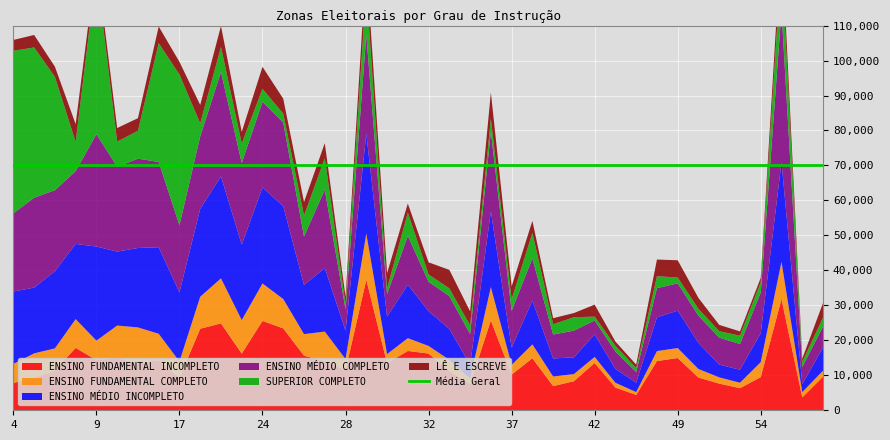

Reading left to right, list all the values displayed in this chart.

ENSINO FUNDAMENTAL INCOMPLETO: 7804	9267	11368	17845	14328	14939	13361	14265	9266	23309	24844	16194	25544	23410	15607	14022	11464	37311	13433	16966	16209	11212	7473	25692	10196	14871	6911	8308	13529	6482	4396	14069	14944	9341	7627	6318	9485	31780	3690	9593
ENSINO FUNDAMENTAL COMPLETO: 5464	7011	6325	8228	5585	9290	10332	7616	4688	9160	12877	9601	10716	8395	6179	8479	3183	13217	2622	3654	2189	3215	1644	9539	2777	3978	2744	2037	1722	1388	801	2859	2849	2461	1785	1558	4277	10680	1492	1733
ENSINO MÉDIO INCOMPLETO: 20687	18803	22075	21492	26911	21146	22710	24725	19745	25150	29176	21572	27466	26549	14048	18182	8139	28535	10718	15267	9929	8837	3894	21623	4947	12512	5158	4787	6453	3968	2696	9652	10695	7460	3659	3713	8286	28470	2299	6652
ENSINO MÉDIO COMPLETO: 22344	25705	23158	20802	32108	24263	25531	24405	19218	20680	29846	23319	24461	23901	13851	22410	6088	28316	6451	13964	8427	9387	8787	22832	10508	12082	6835	7634	3980	4955	3050	8345	7798	7780	7699	7359	11637	43318	4888	5988
SUPERIOR COMPLETO: 46474	42950	32428	8368	46607	7175	7971	33954	43070	3746	7146	5581	3712	2561	5968	8993	1438	13536	1574	6654	2066	2200	2461	3717	3288	7313	2943	3836	1092	1640	1118	3414	1668	1955	1850	2359	2922	14883	1484	2538
LÊ E ESCREVE: 3115	3574	2893	5082	3010	3890	3611	4759	3638	5252	5978	3331	6295	4254	3892	4282	2168	7190	4402	2601	3480	5293	4034	7464	3699	3403	1741	1198	3434	1209	1001	4759	4936	3114	1793	1245	1263	6420	897	4180